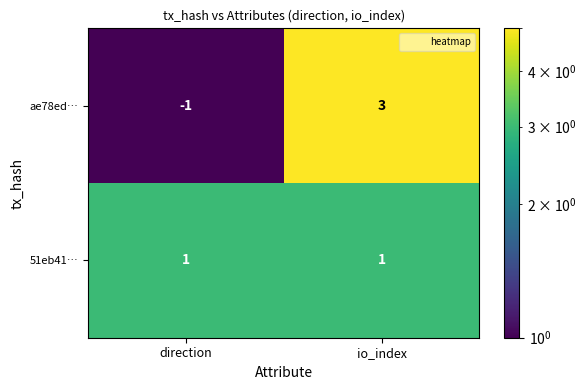

Where is ae78ed… nearest to the value 1?

direction